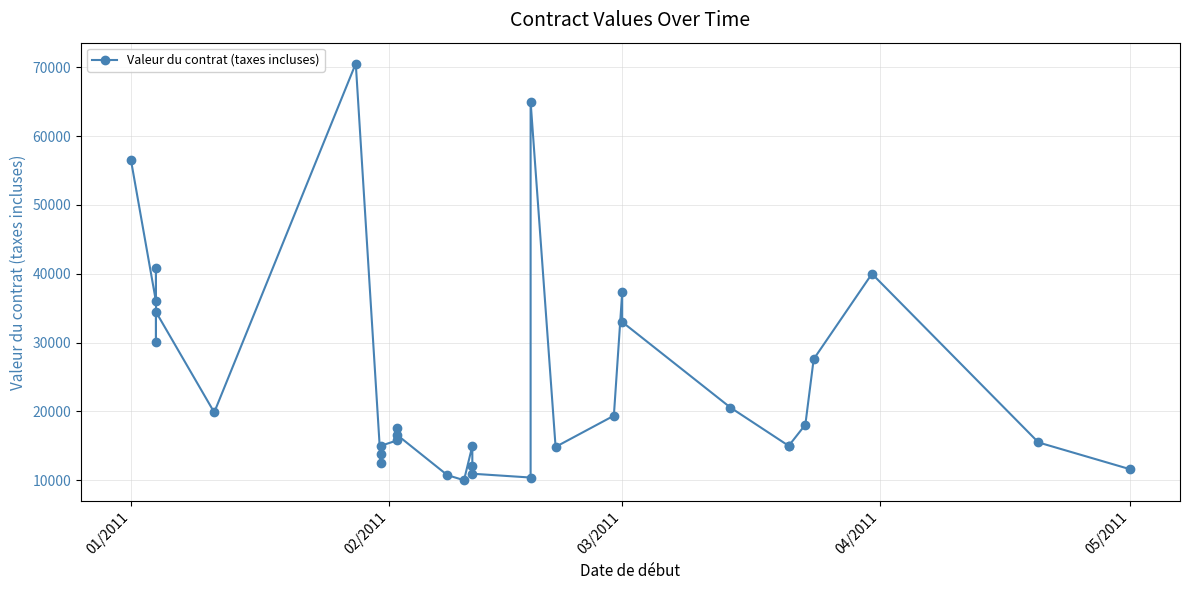

How many distinct data groups are displayed?

1